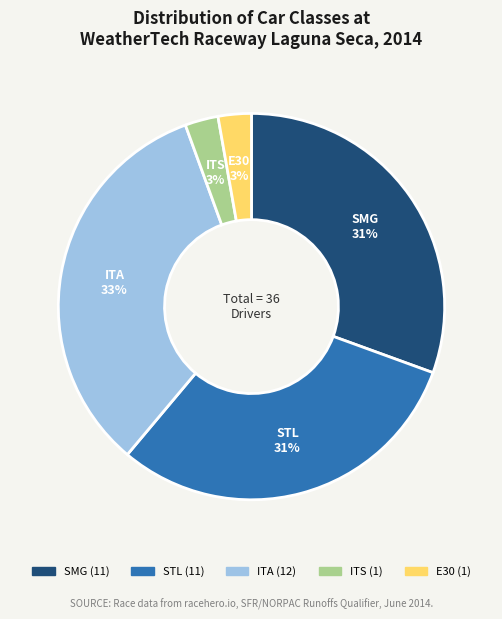

Is there a majority slice in this chart?

No